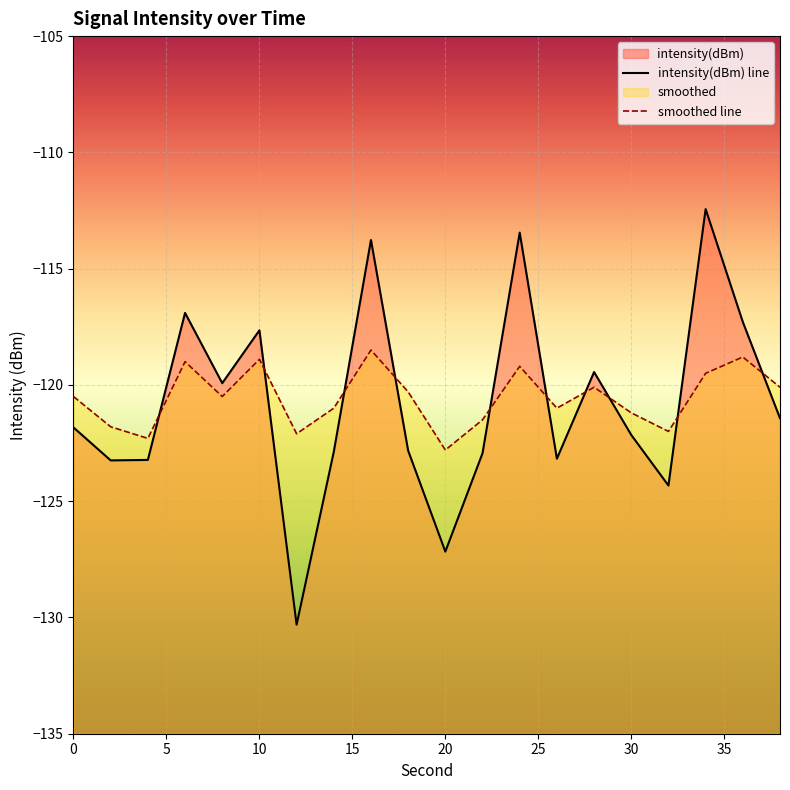

What is the difference between the highest and lowest values at 8?

0.6